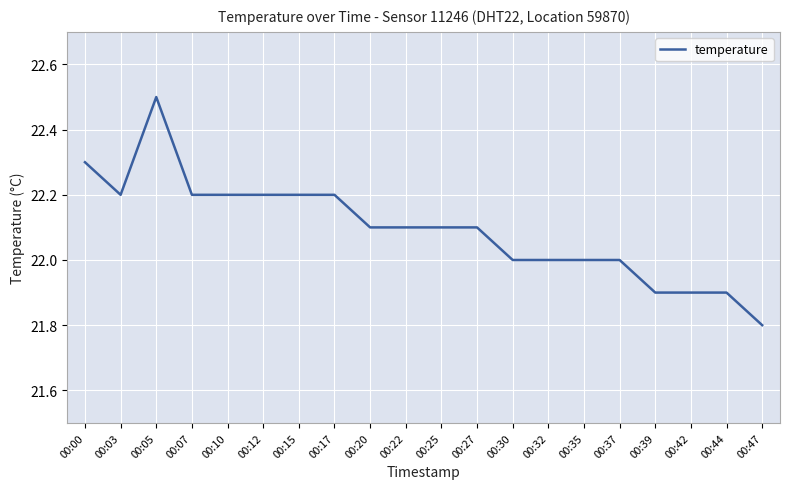

At which category does the data reach its first local valley?

00:03